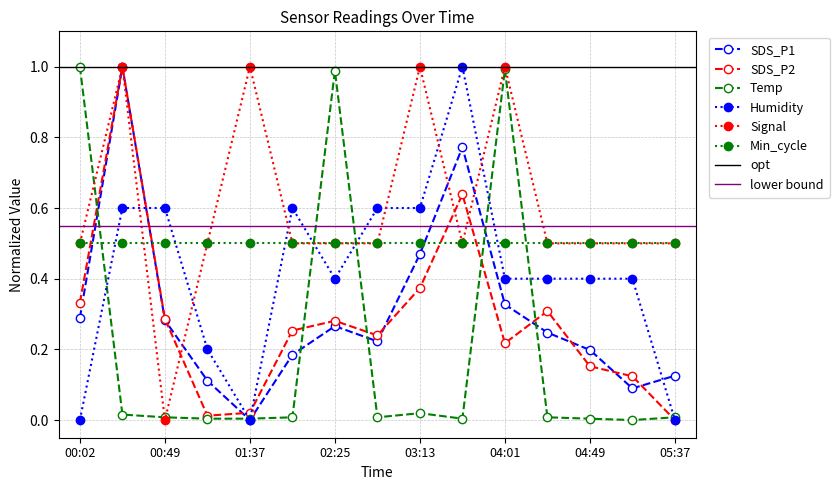

True or false: Signal has more than 1 points higher than both neighbors.

True